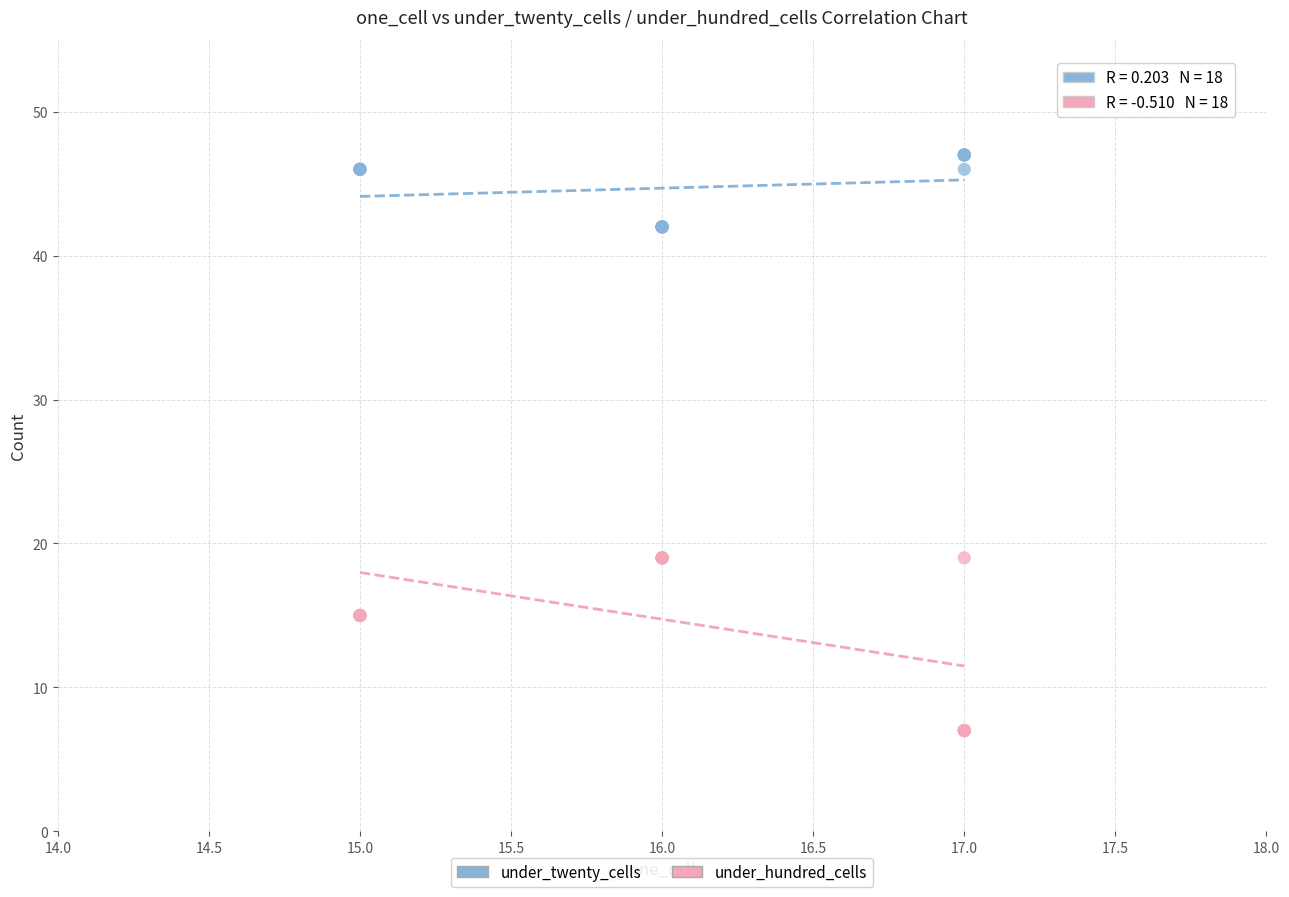

Which series reaches the maximum Y coordinate?

under_twenty_cells